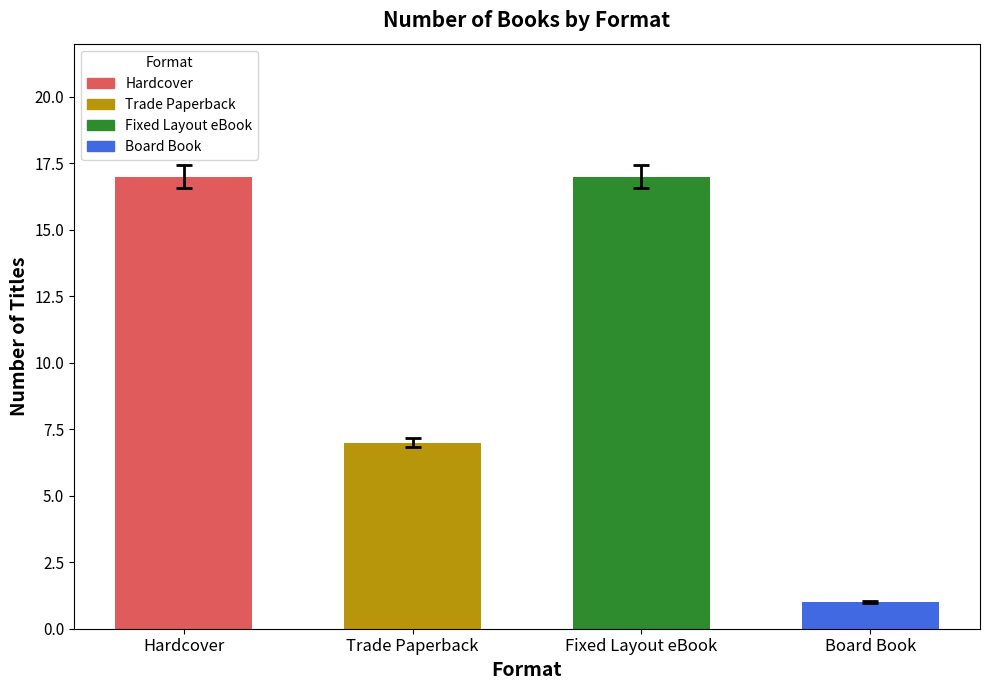

What is the greatest value displayed?

17